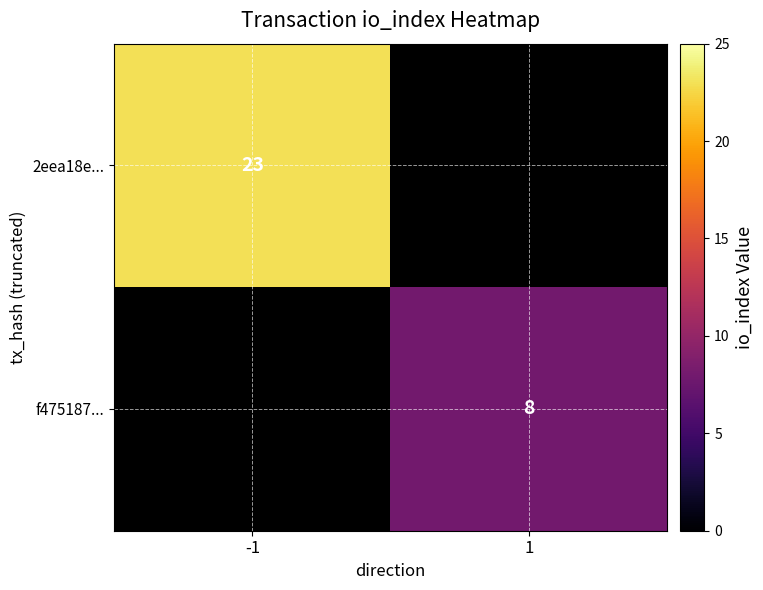

True or false: f475187... has a value of 8 at 1.

True